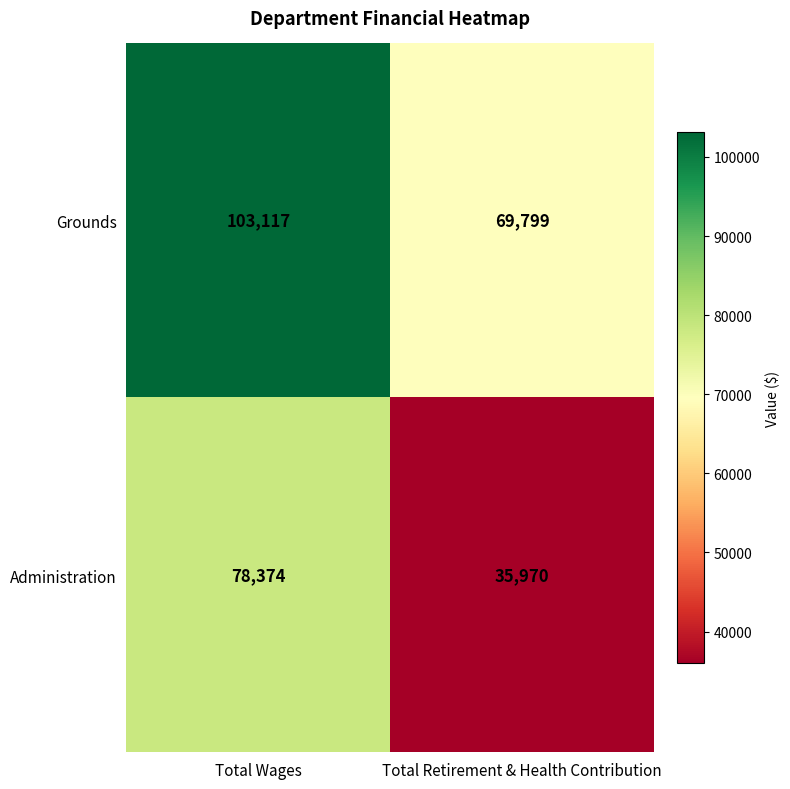

At how many categories does at least one series exceed 46942?

2